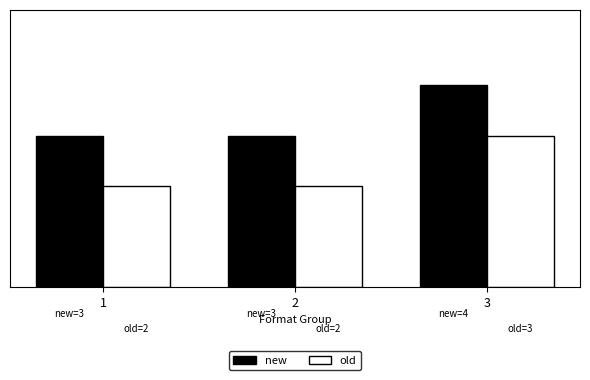

What is the difference between the highest and lowest values at 2?

1